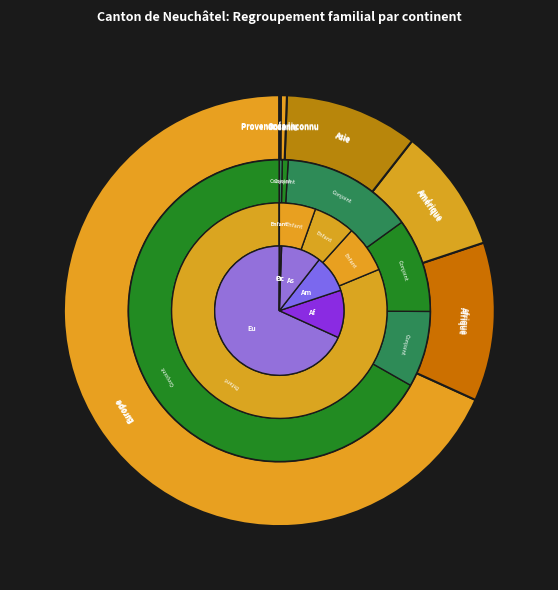

What percentage do Asie and Amérique together represent?

19.3%